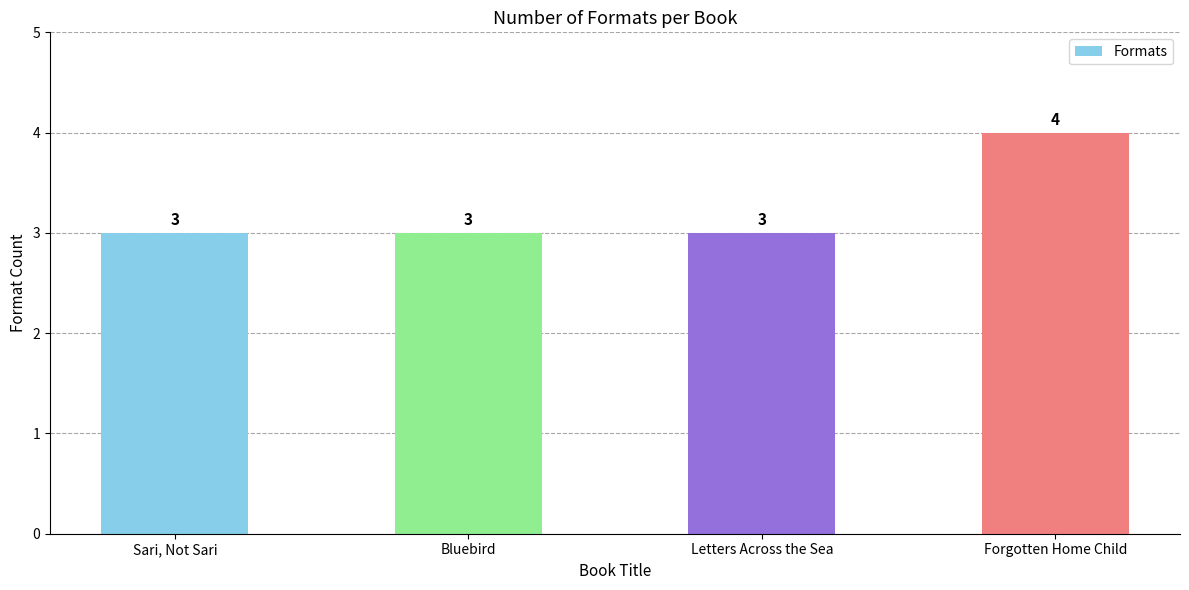

What is the difference between the maximum and minimum values?

1